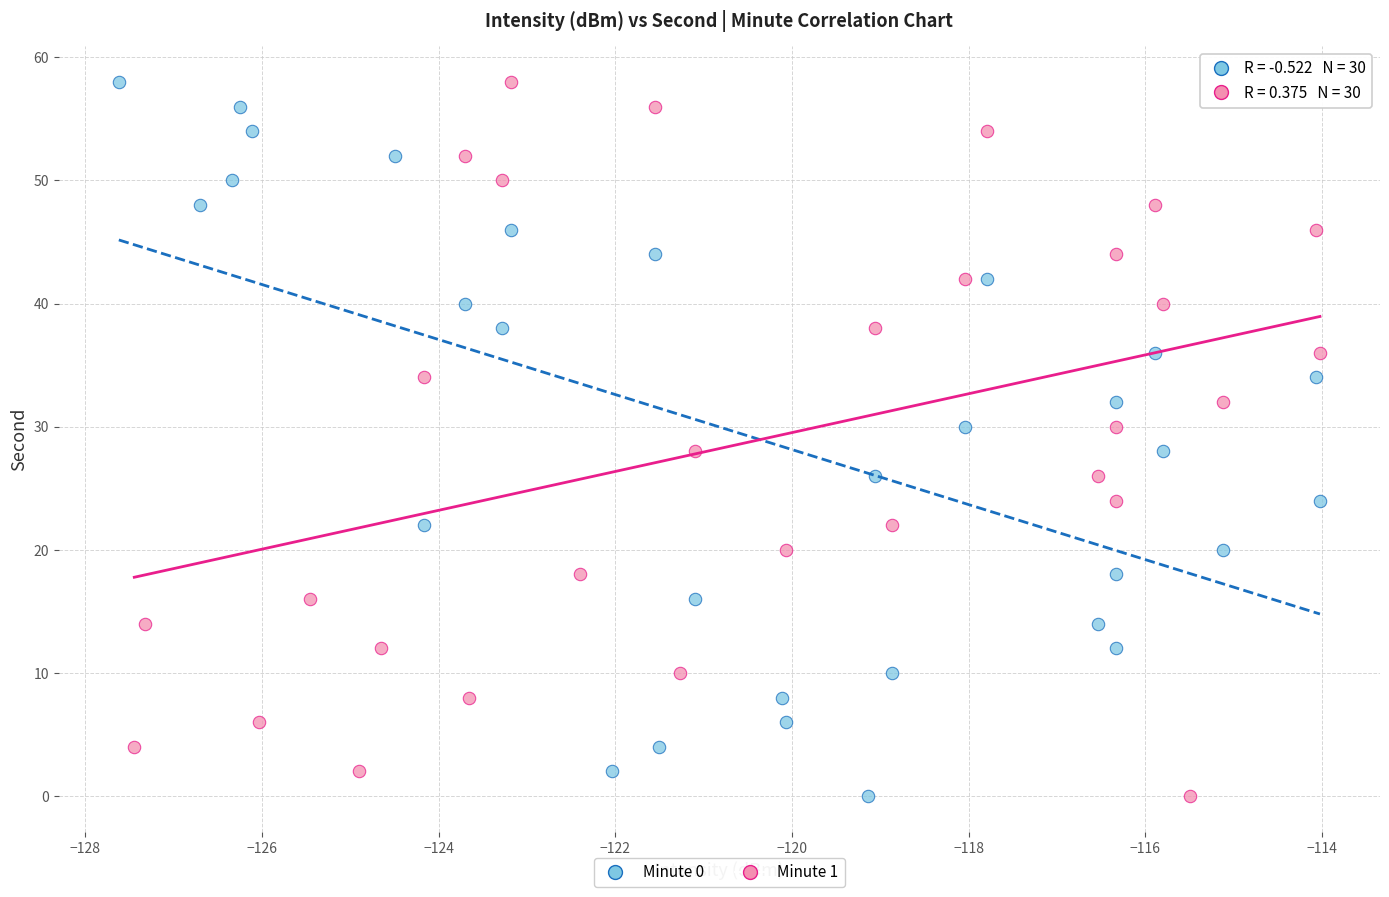

What are all the series names shown in the legend?

Minute 0, Minute 1